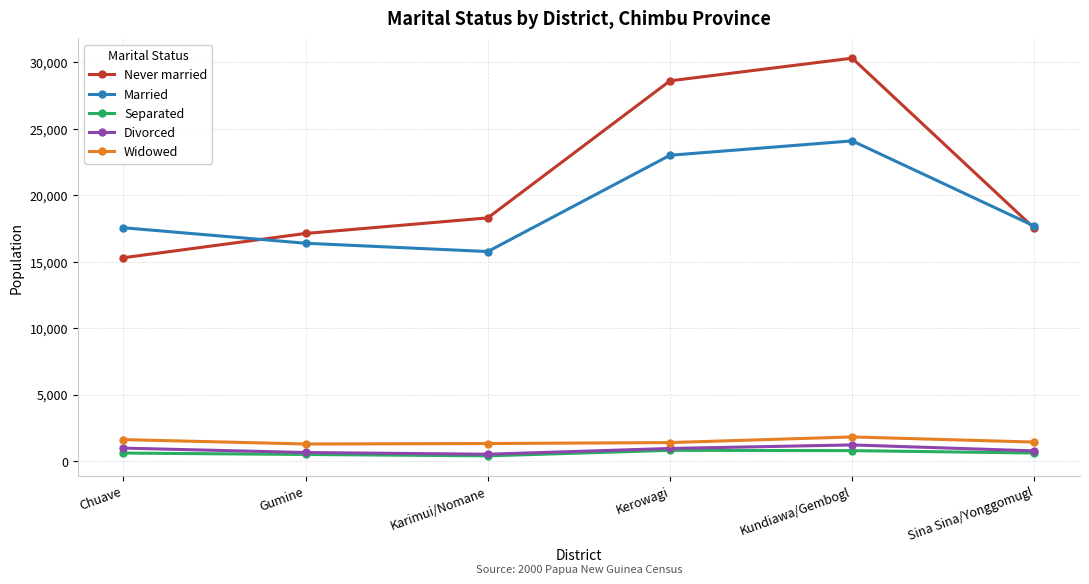

What are all the series names shown in the legend?

Never married, Married, Separated, Divorced, Widowed